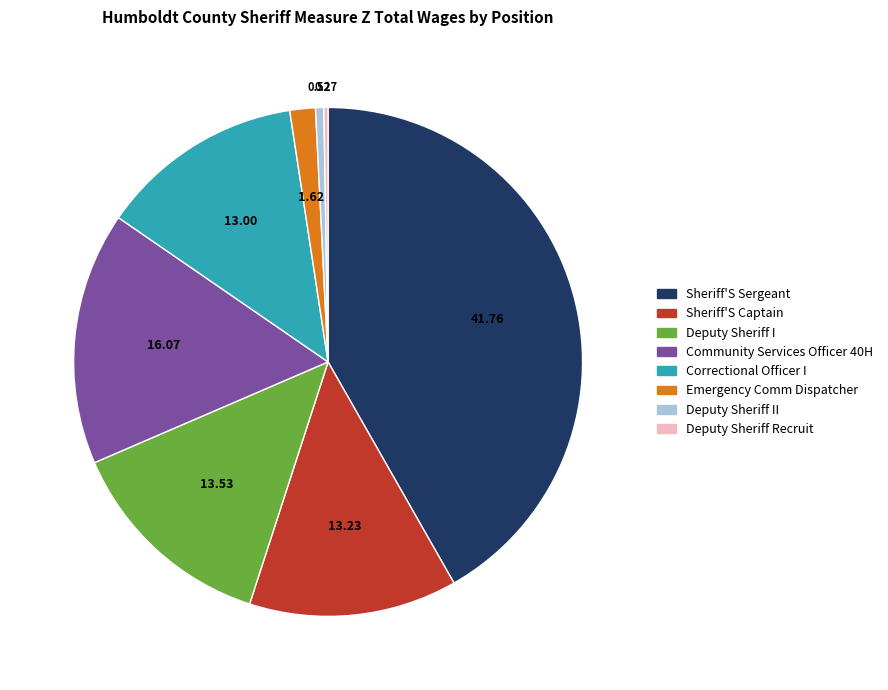

Is there a majority slice in this chart?

No